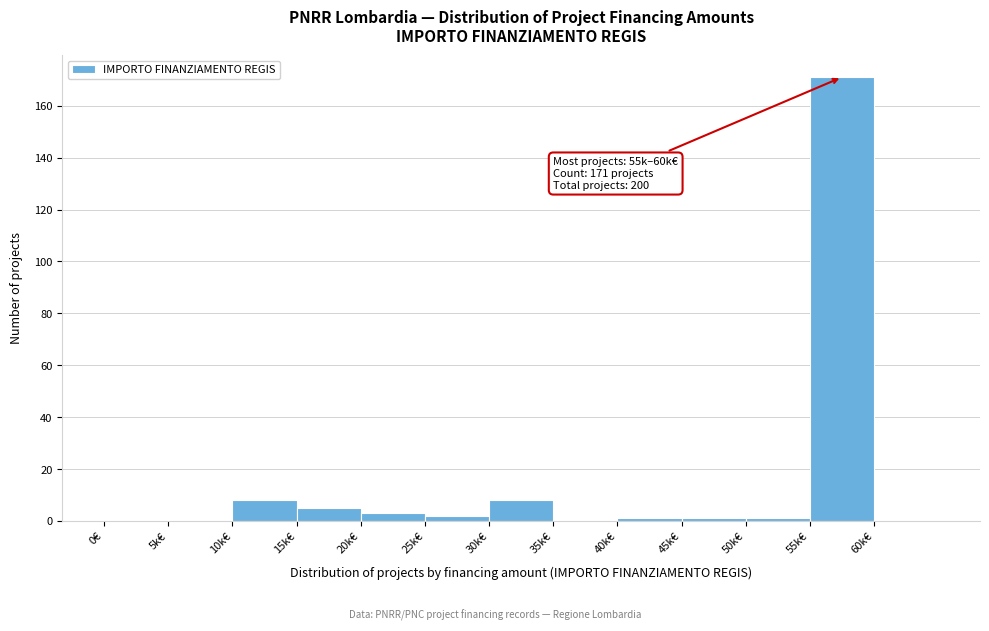

Reading right to left, extract all data points from this chart.

60k€=0	55k€=171	50k€=1	45k€=1	40k€=1	35k€=0	30k€=8	25k€=2	20k€=3	15k€=5	10k€=8	5k€=0	0€=0